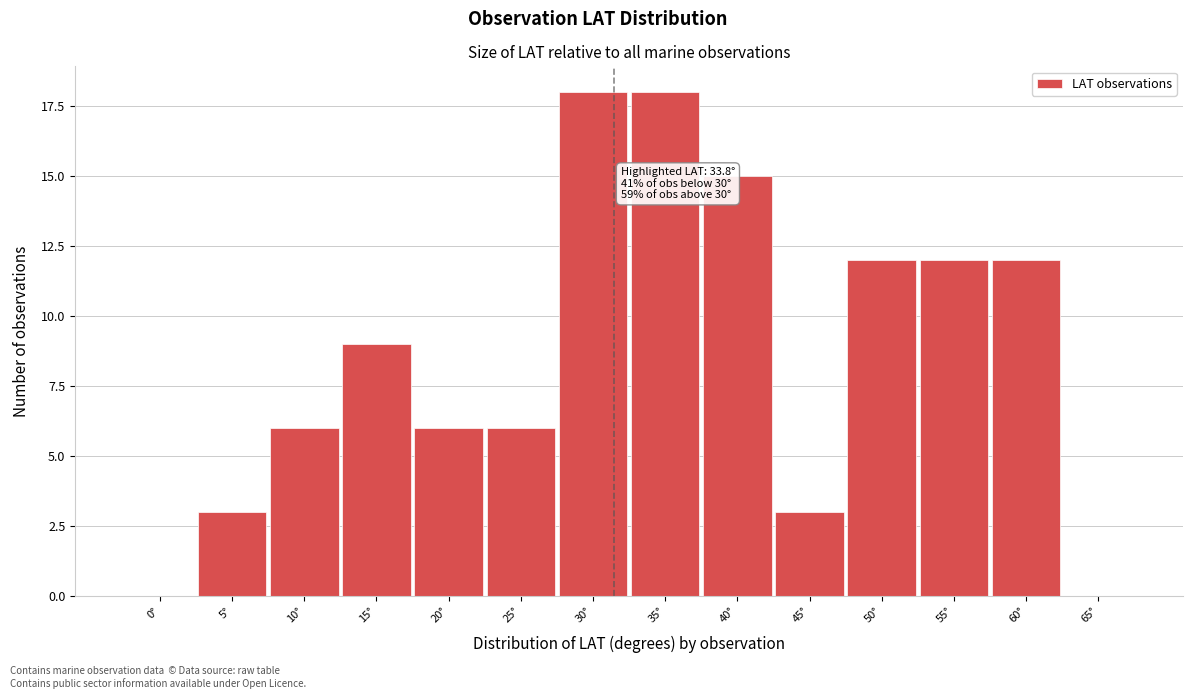

Reading right to left, list all the values displayed in this chart.

65°=0	60°=12	55°=12	50°=12	45°=3	40°=15	35°=18	30°=18	25°=6	20°=6	15°=9	10°=6	5°=3	0°=0